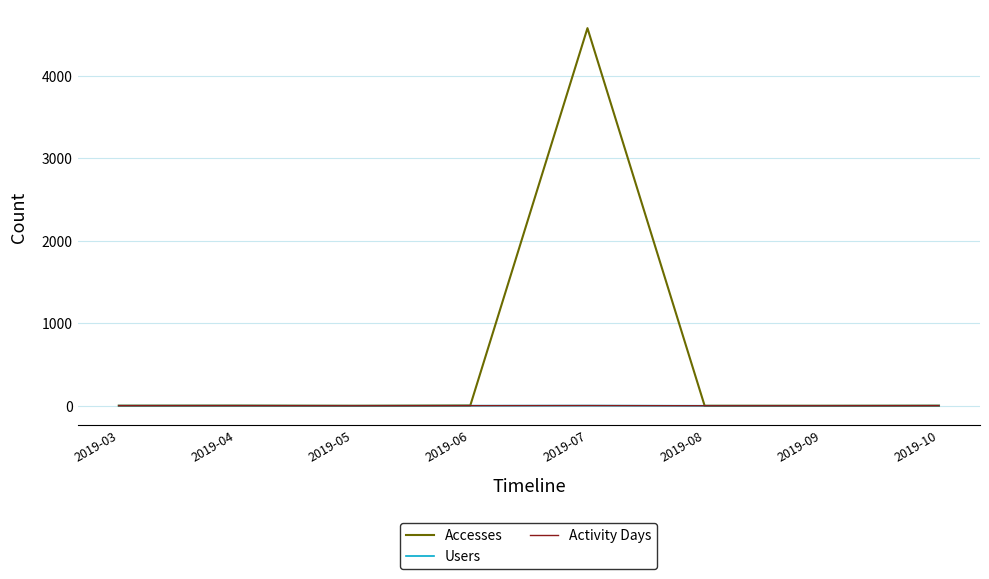

Which series has the widest spread of values?

Accesses